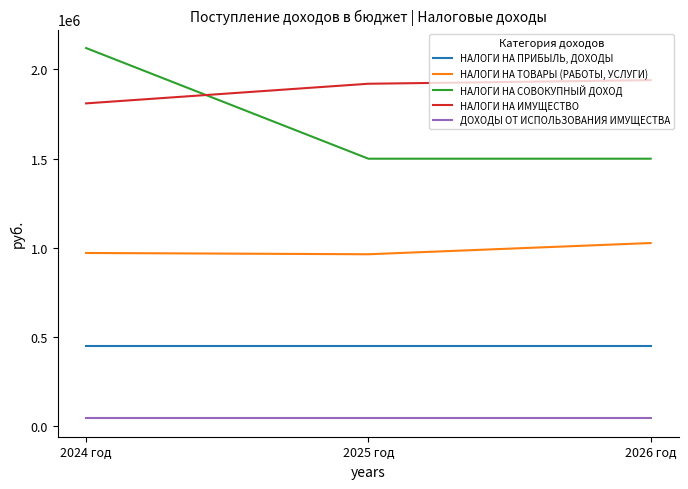

The value of НАЛОГИ НА ТОВАРЫ (РАБОТЫ, УСЛУГИ) at 2026 год is 1027494. True or false?

True